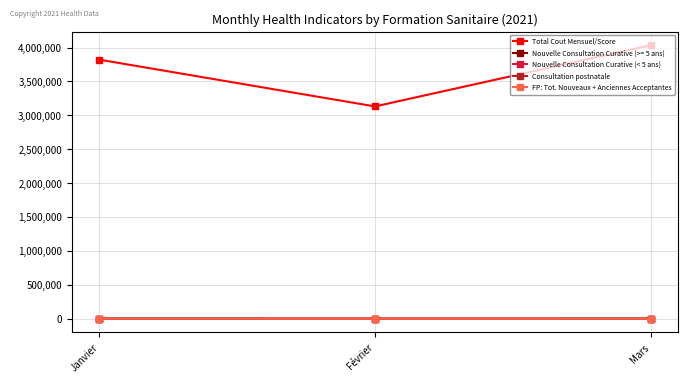

Is the value of Total Cout Mensuel/Score at Mars greater than the value of Nouvelle Consultation Curative (>= 5 ans) at Mars?

Yes